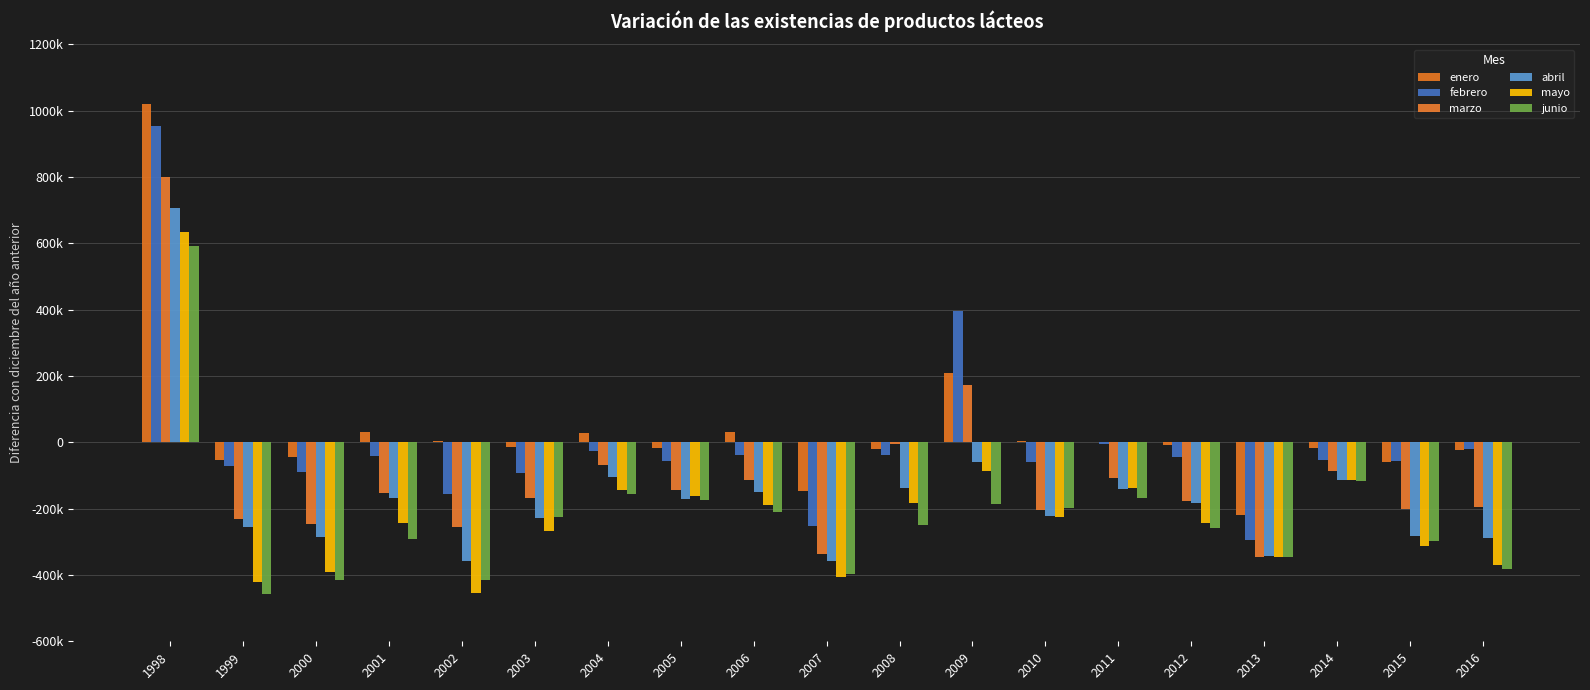

At which label does mayo first exceed -243835?

1998